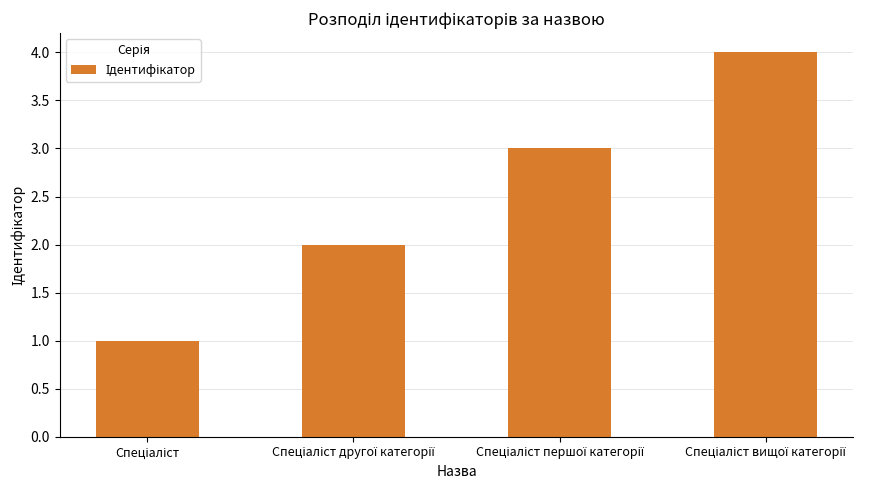

How many values are below 3?

2